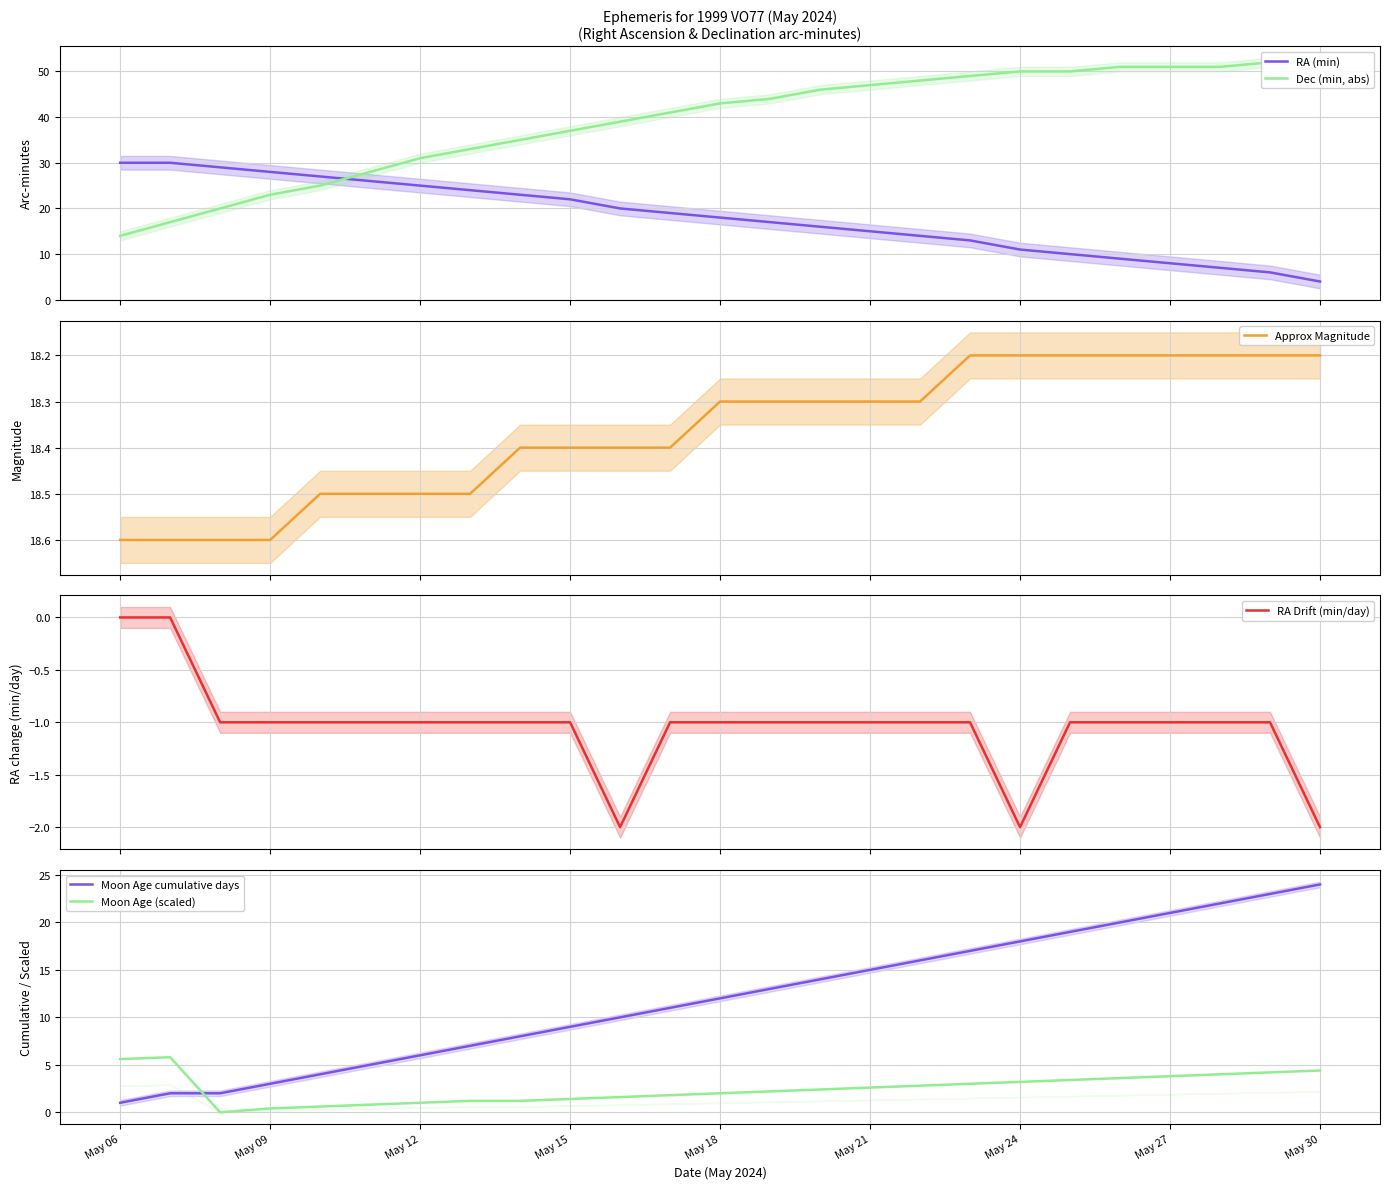

What is the maximum value for RA (min)?

30